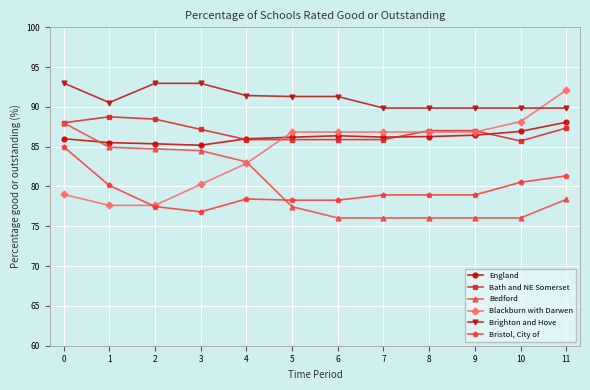

Between 7 and 8, which series saw the biggest shift?

Bath and NE Somerset